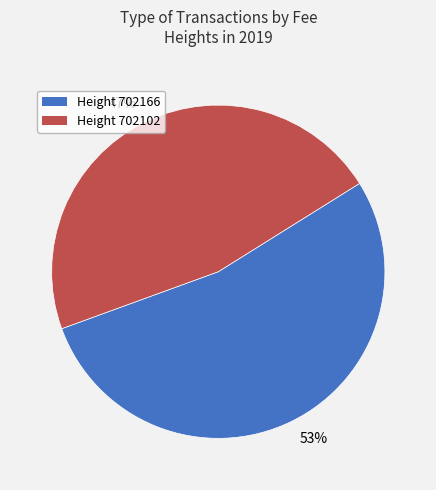

Is there a majority slice in this chart?

Yes